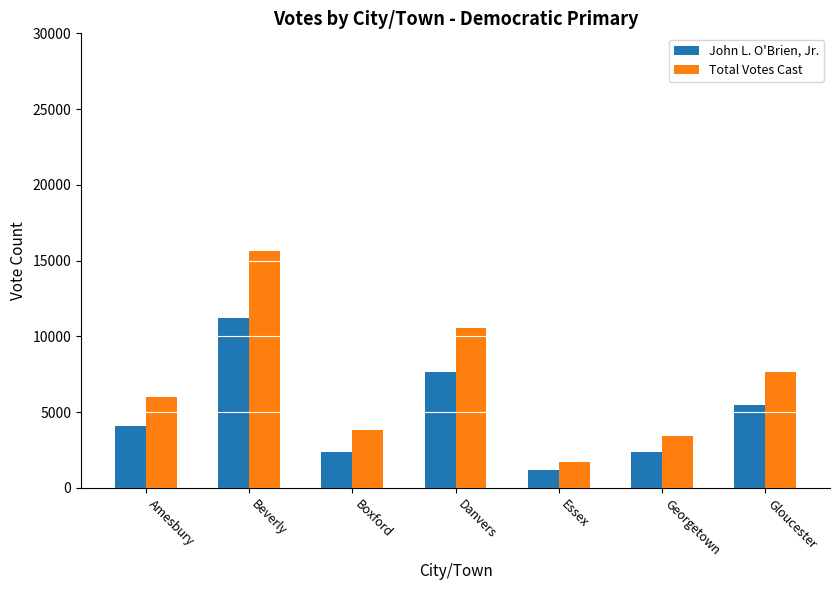

Which category has the lowest value in the Total Votes Cast series?

Essex